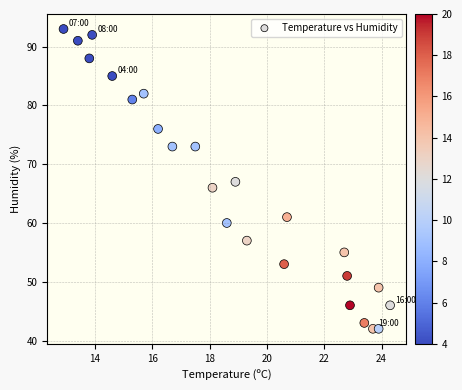

What is the range of Y values (max minus min)?

51